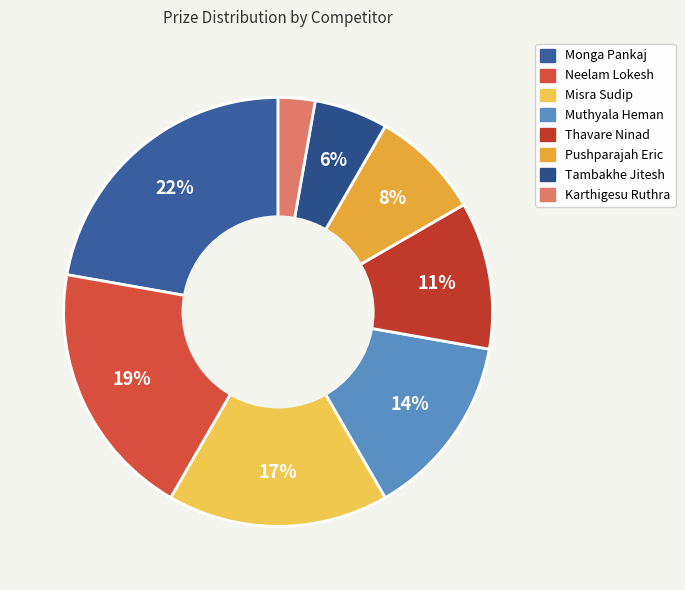

How many segments does this pie chart have?

8